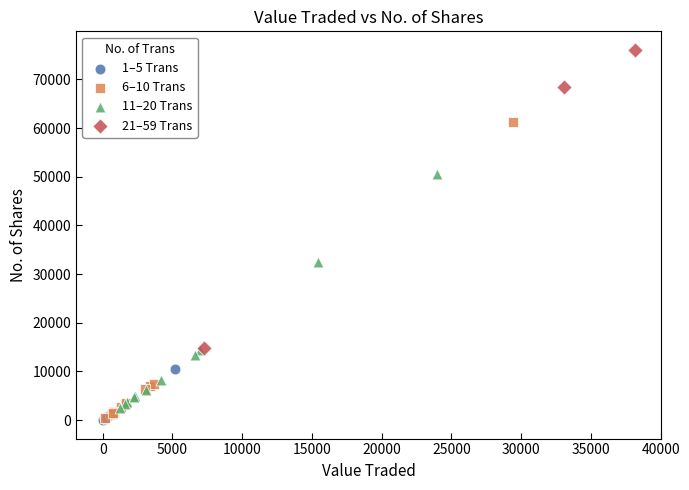

Which series contains the highest Y value?

21–59 Trans